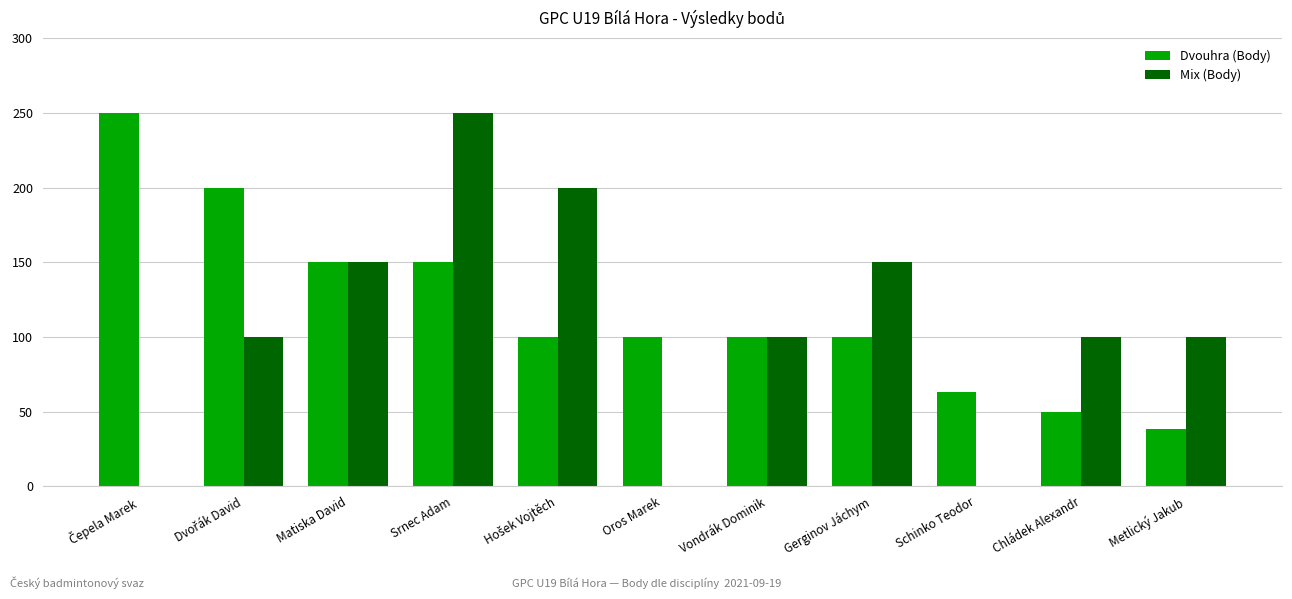

Reading right to left, list all the values displayed in this chart.

Dvouhra (Body): 38	50	63	100	100	100	100	150	150	200	250
Mix (Body): 100	100	0	150	100	0	200	250	150	100	0